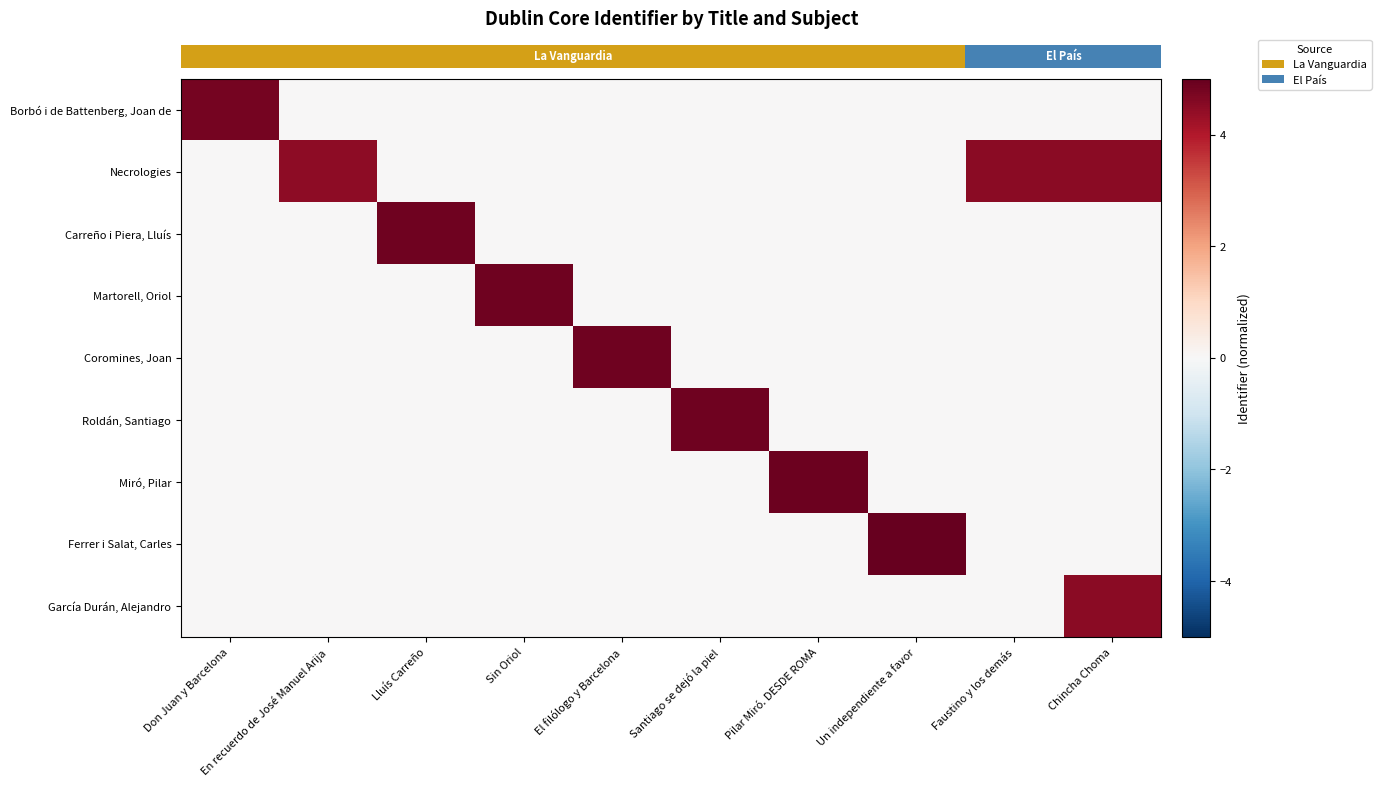

How many series are shown in this chart?

9